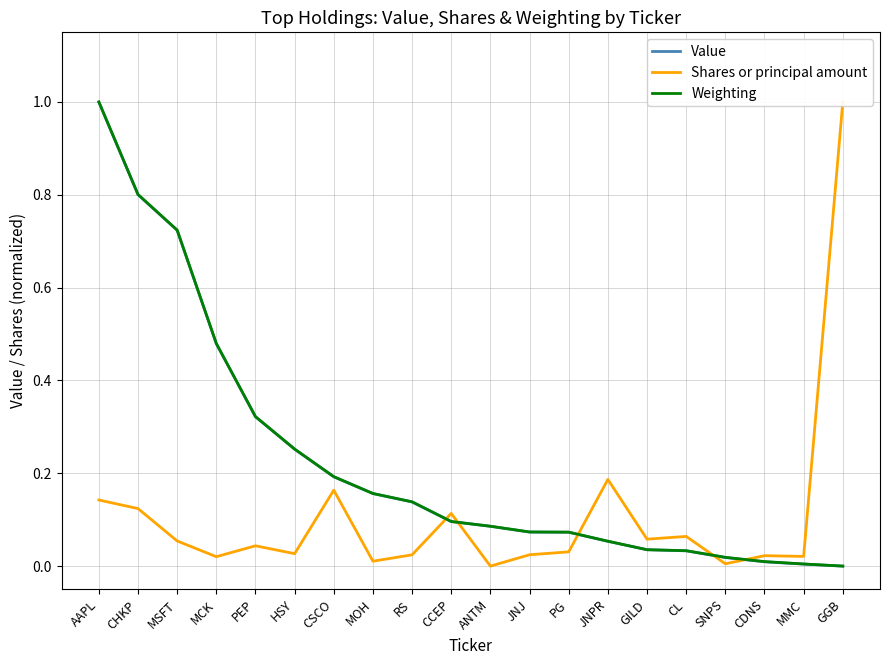

What is the approximate value of Value at JNJ?

0.1